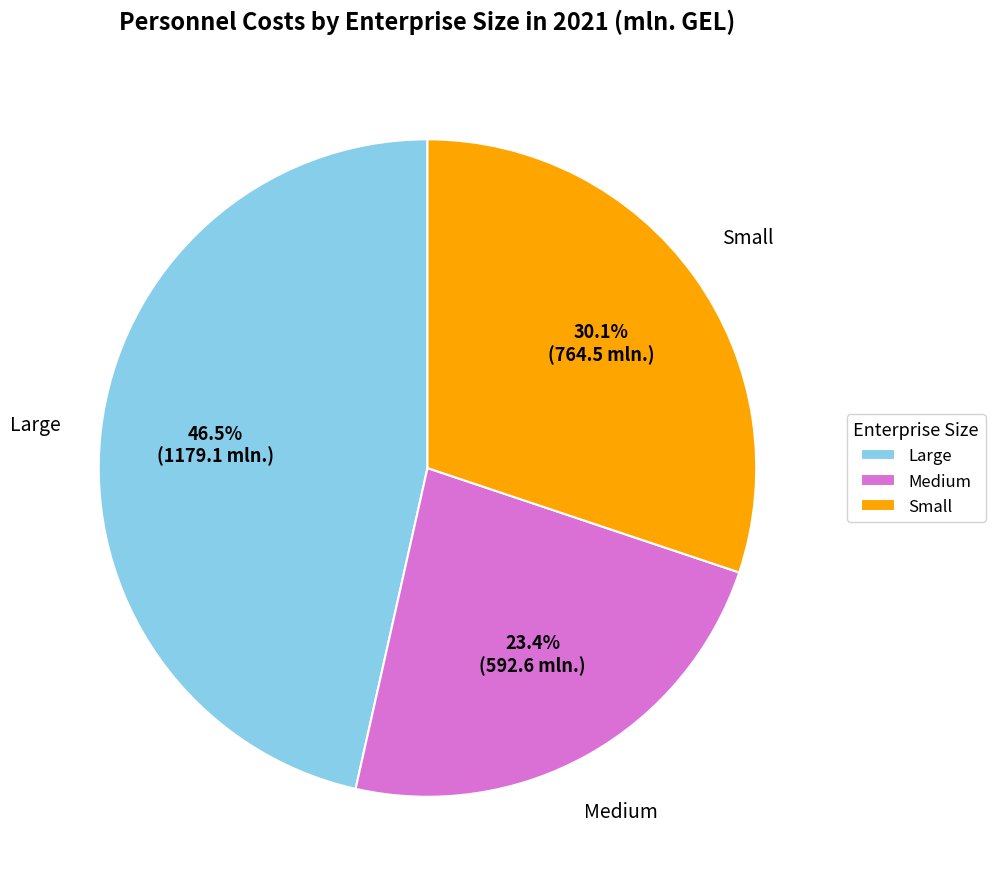

What percentage is NOT represented by Small?

69.9%